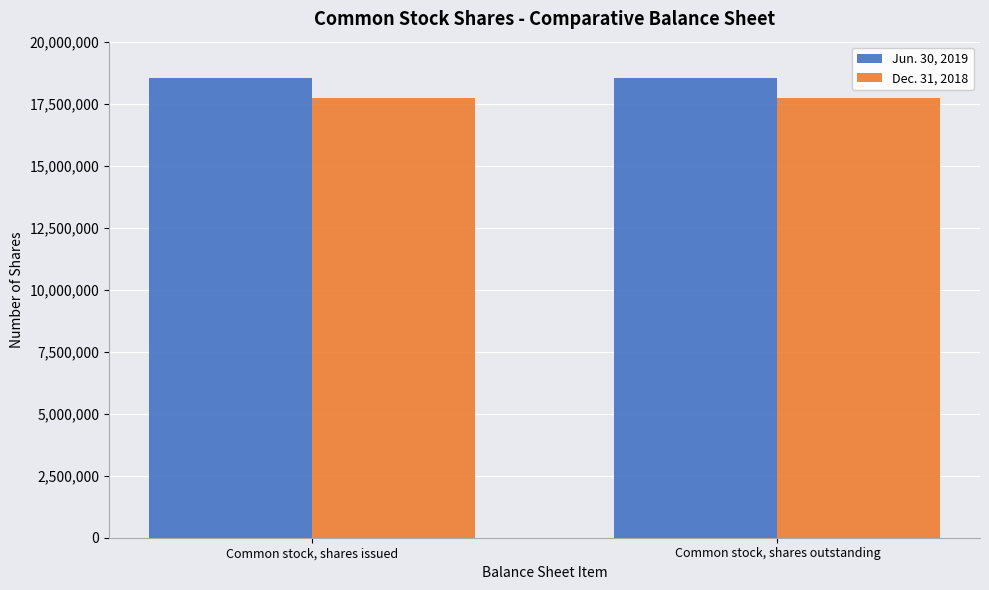

What is the difference between the highest and lowest values at Common stock, shares issued?

795457